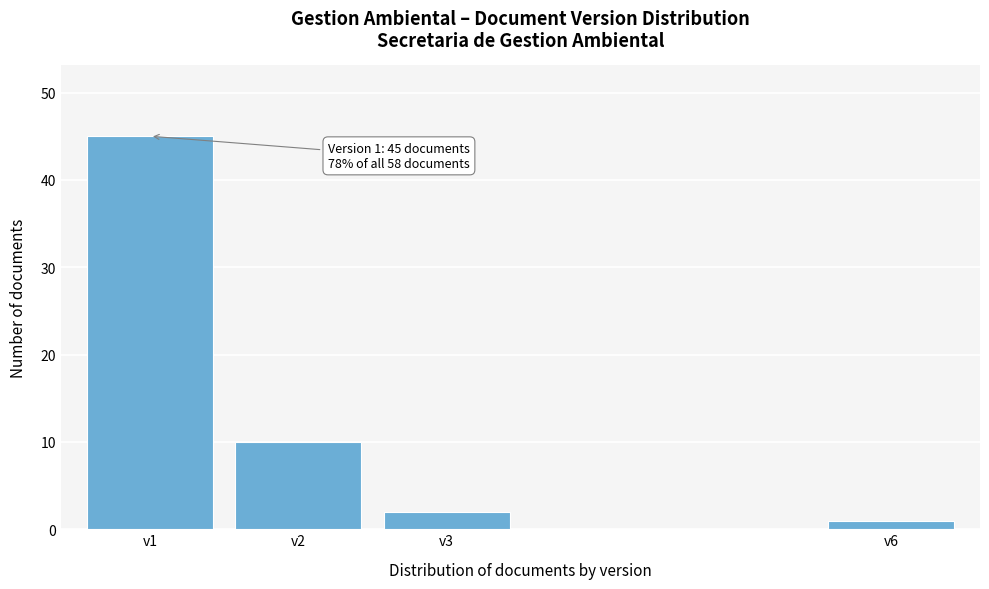

Reading left to right, list all the values displayed in this chart.

v1=45	v2=10	v3=2	v6=1